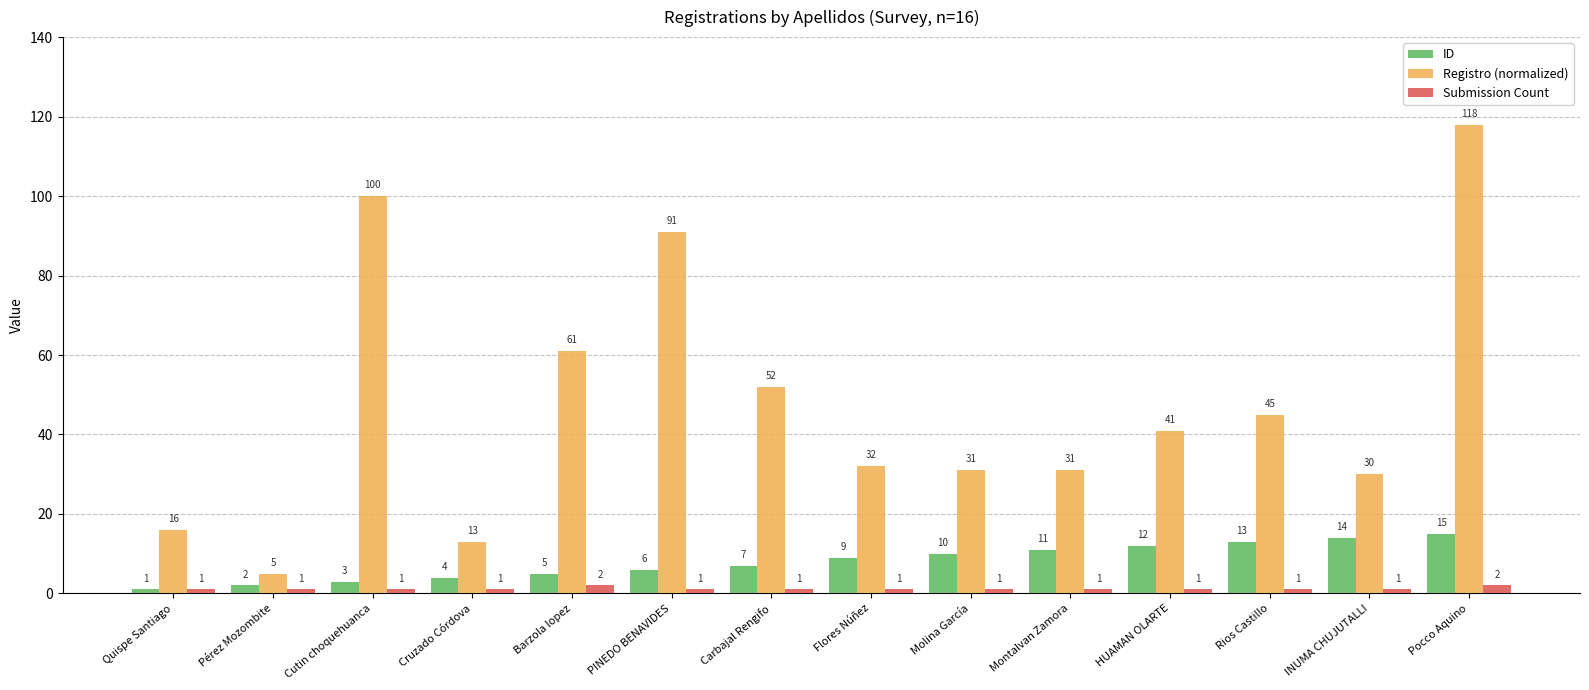

Where is Registro (normalized) nearest to the value 61?

Barzola lopez